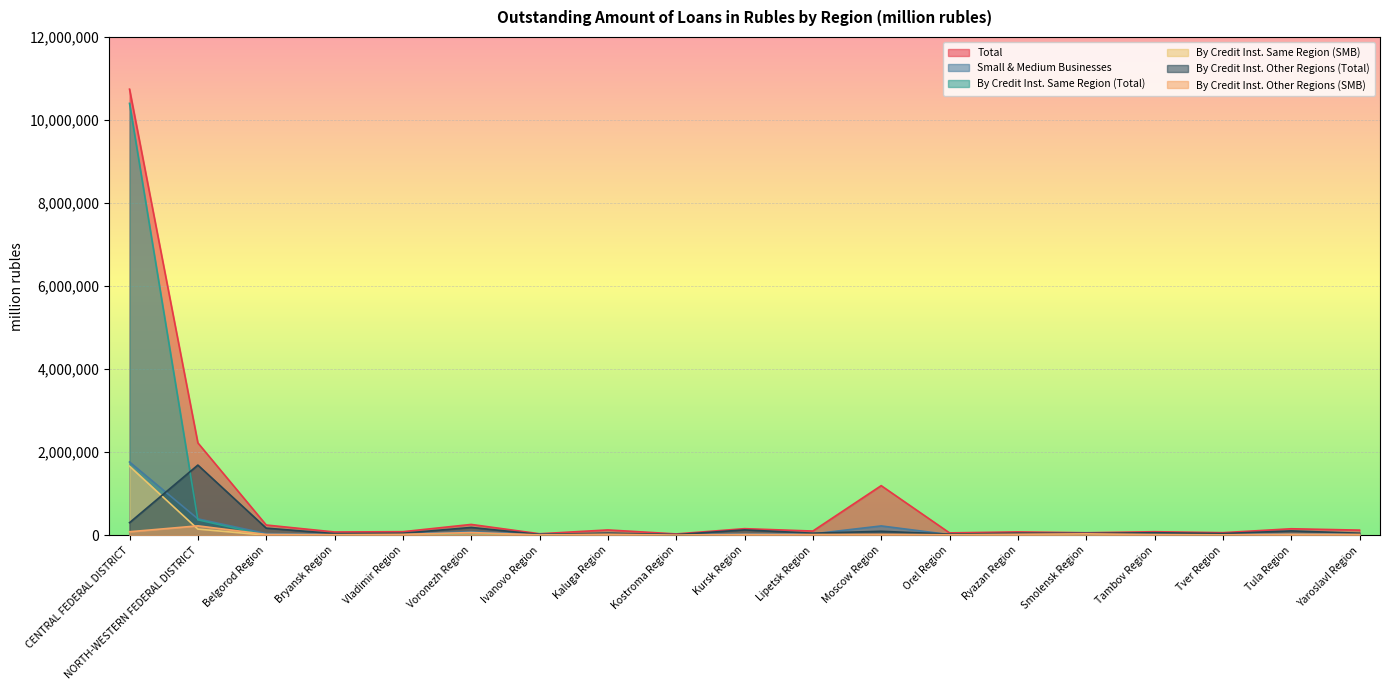

What is the label of the 17th point from the right?

Belgorod Region